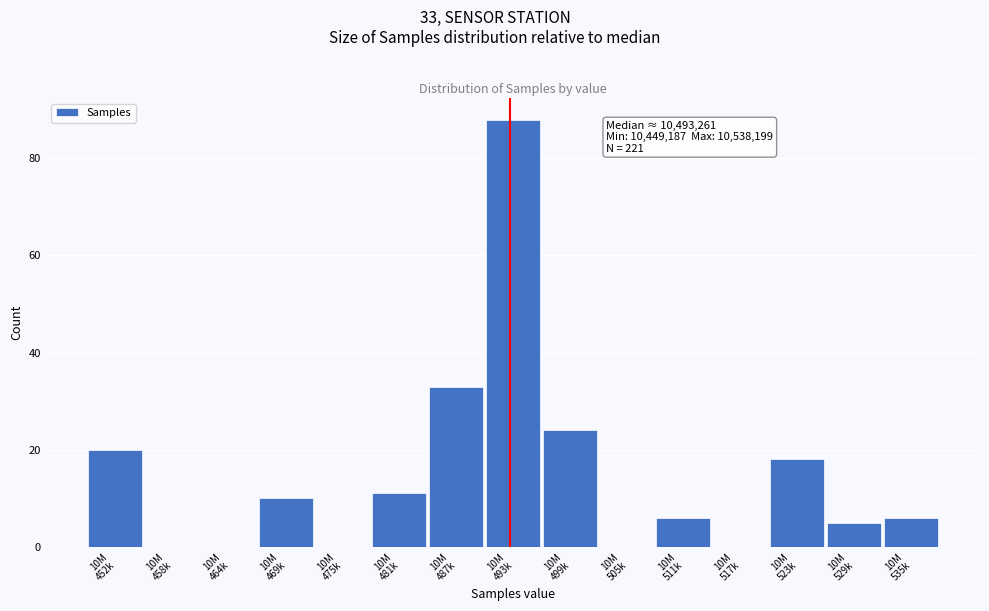

What is the sum of all values?

221